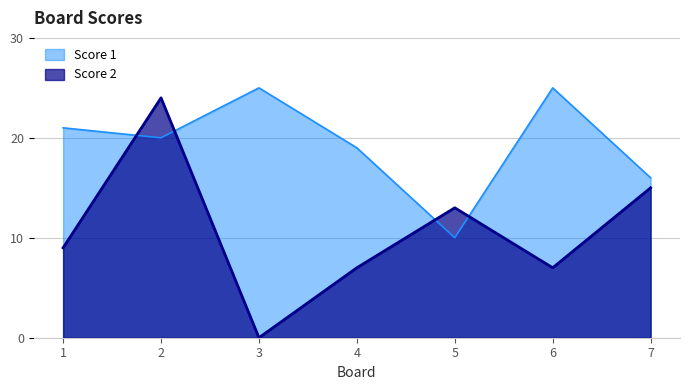

How many data points in Score 1 are less than 20?

3